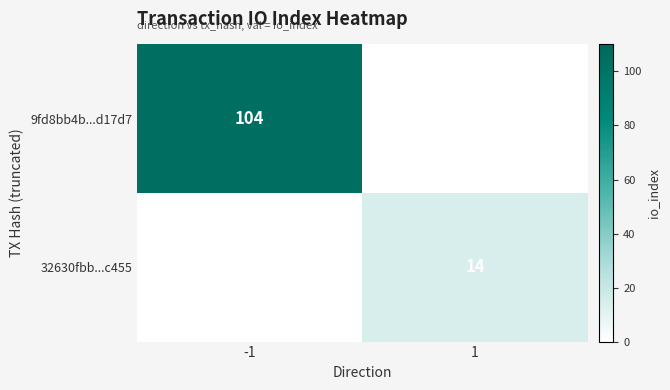

The value of 32630fbb...c455 at 1 is 24. True or false?

False